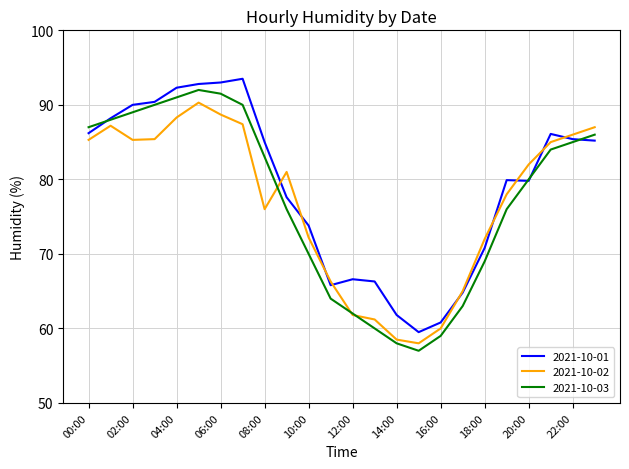

What is the lowest value of the 2021-10-03 series?

57.0